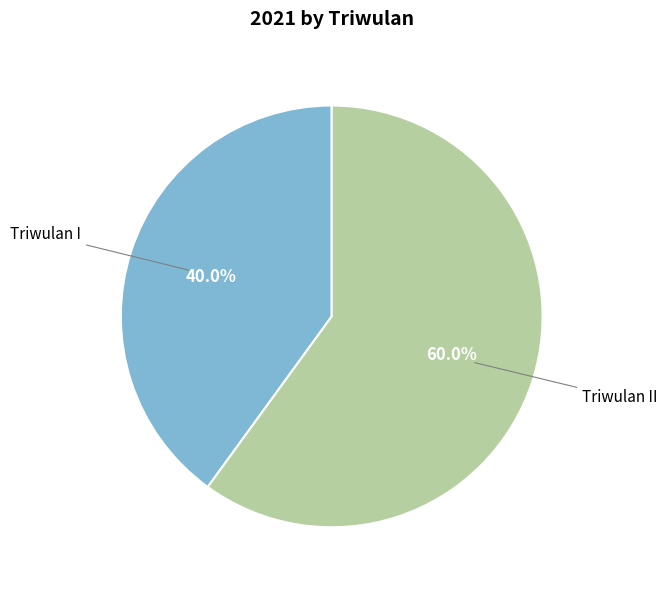

Is there any slice that represents more than half of the pie?

Yes